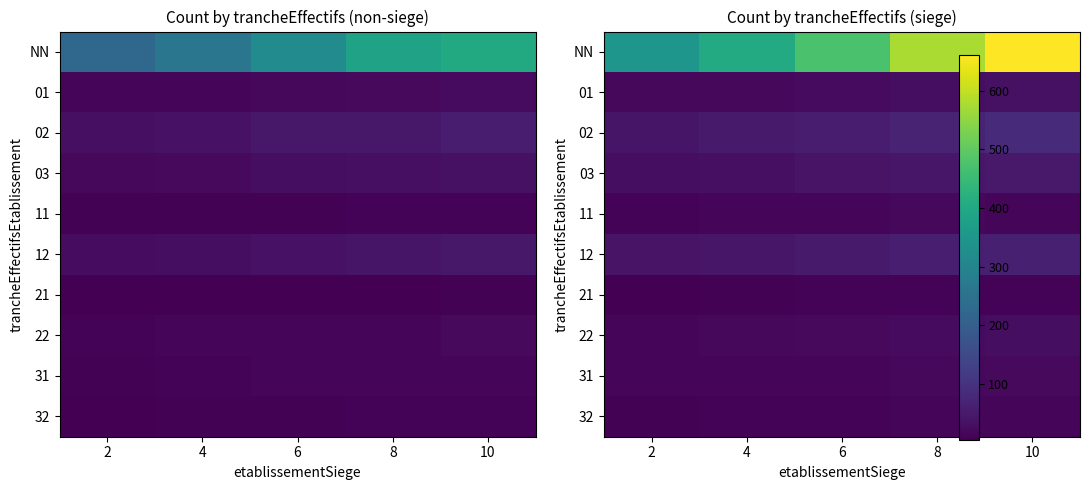

Rank the series by their maximum value, from highest to lowest.

NN, 02, 12, 03, 01, 22, 31, 11, 32, 21